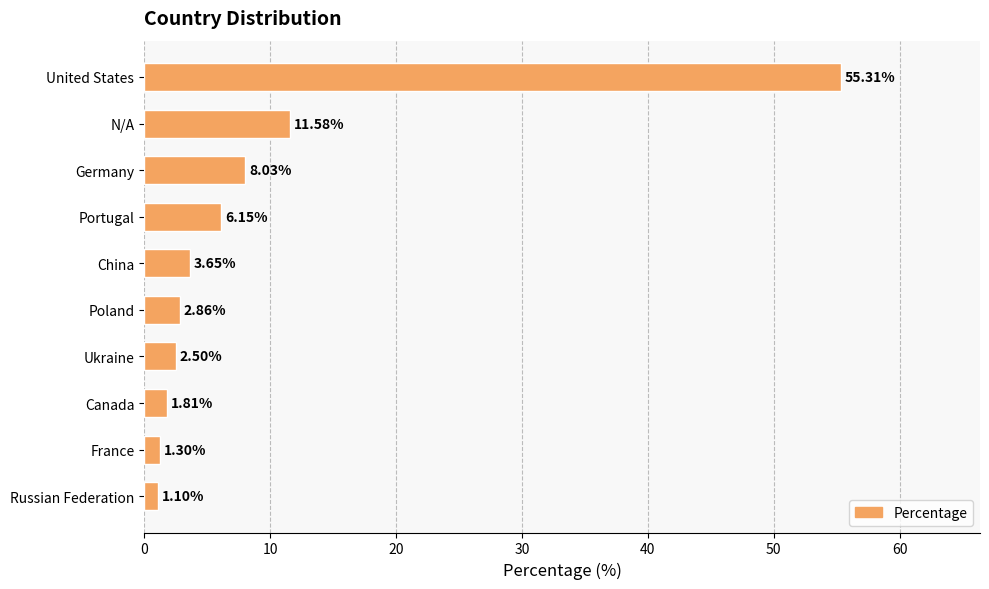

How many categories are shown in the chart?

10